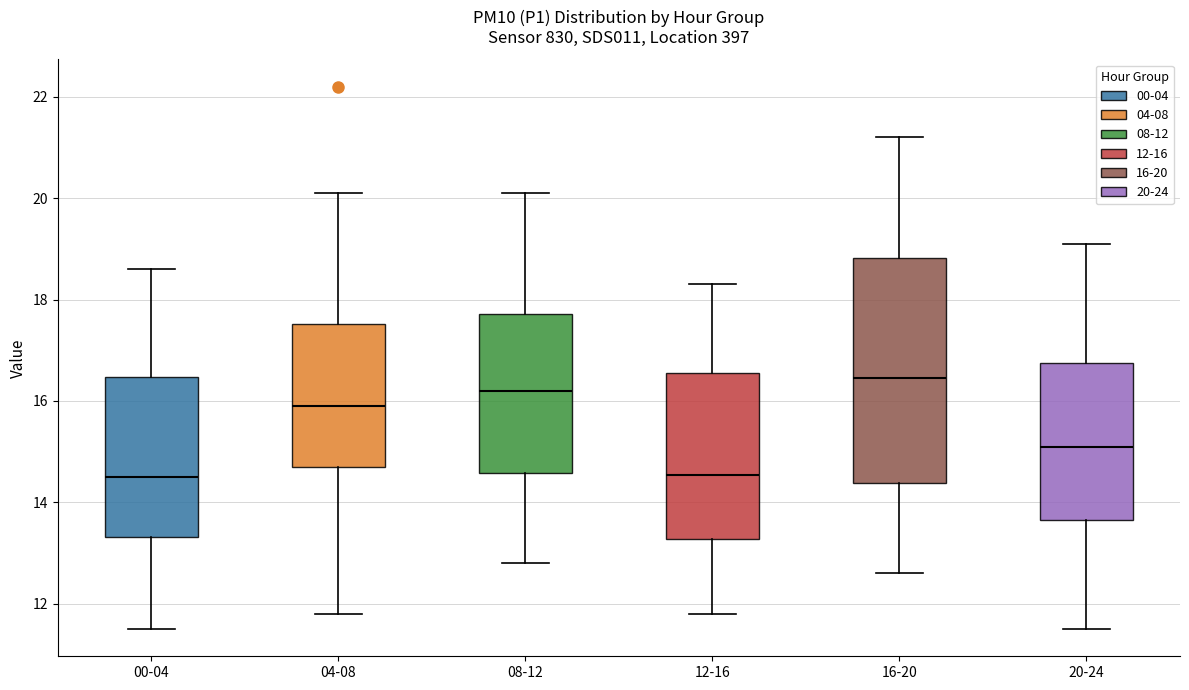

Where does the median line of the box for 08-12 sit on the y-axis? The values are not printed on the chart, so give them approximately, as read against the axis.

16.2